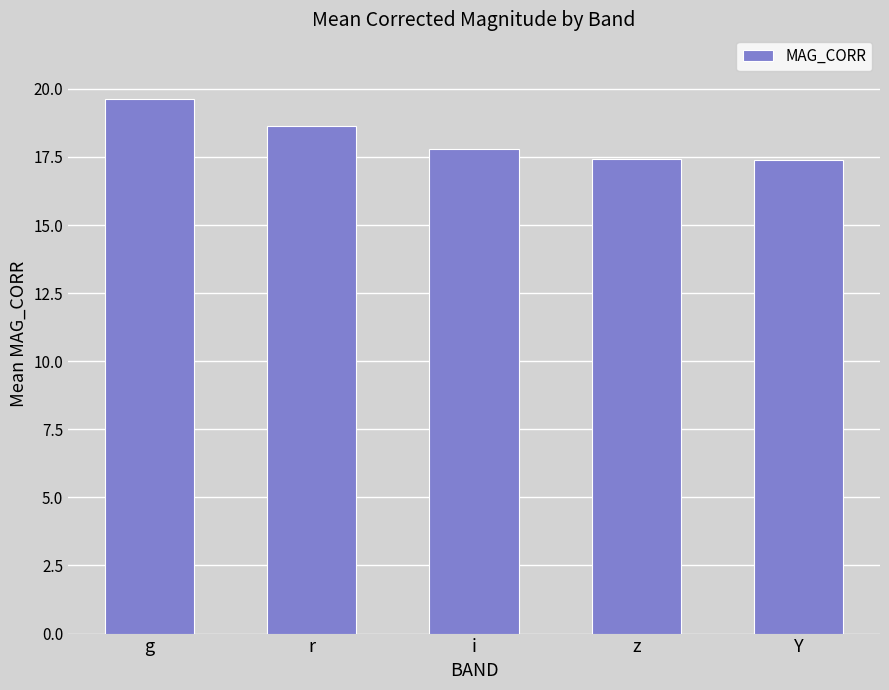

What is the sum of the values at i and r?

36.4